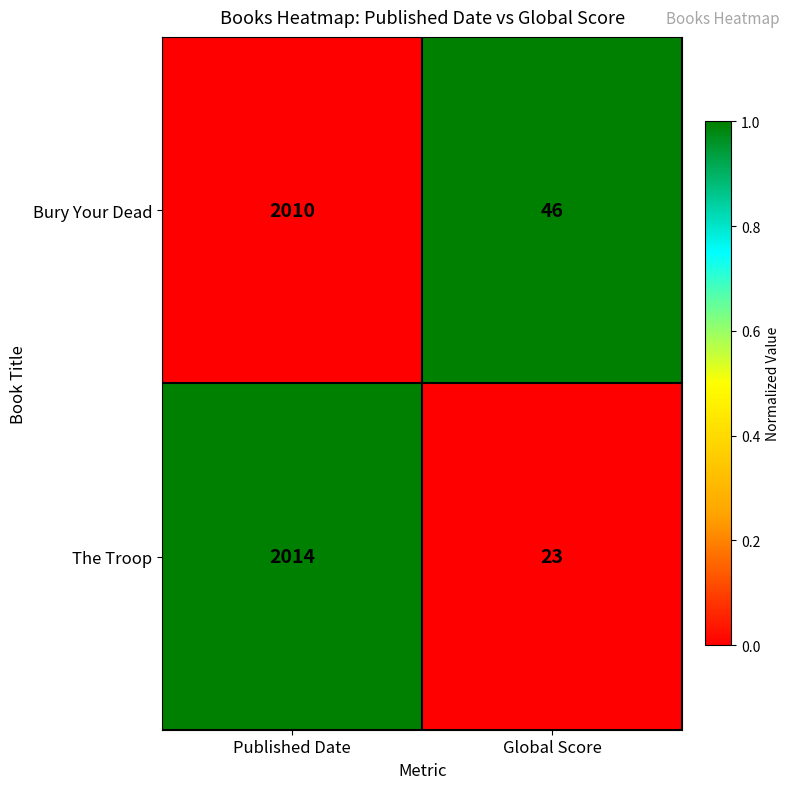

Which label corresponds to the largest value in the chart?

Published Date